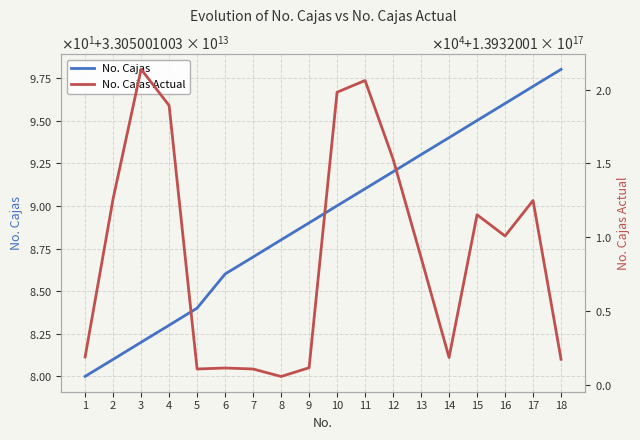

True or false: No. Cajas Actual and No. Cajas cross at least once.

False